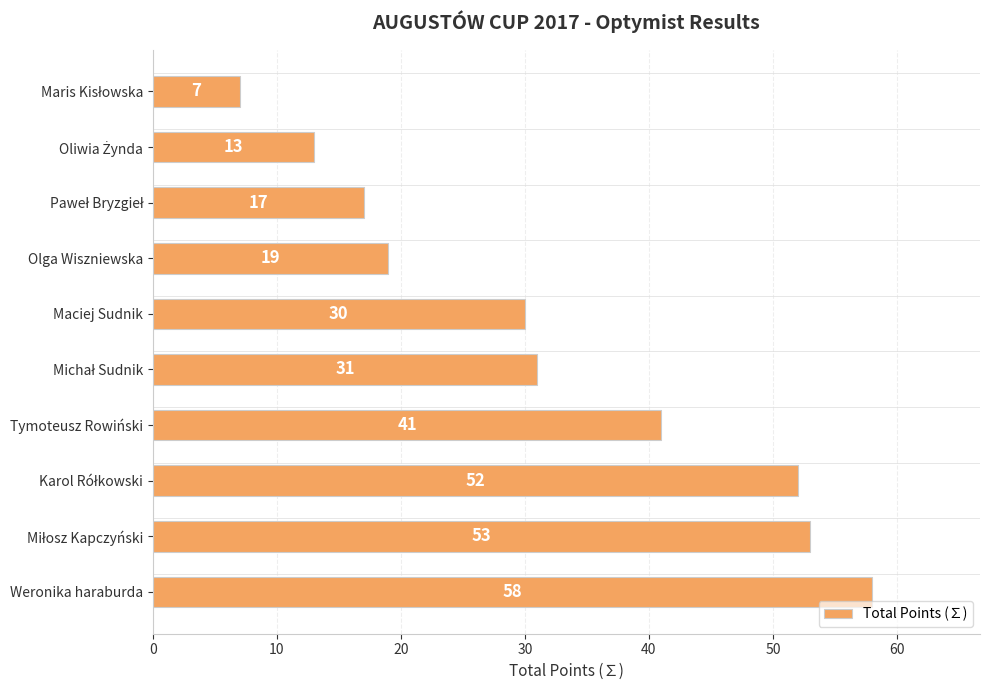

What is the difference between the second highest and minimum values?

46